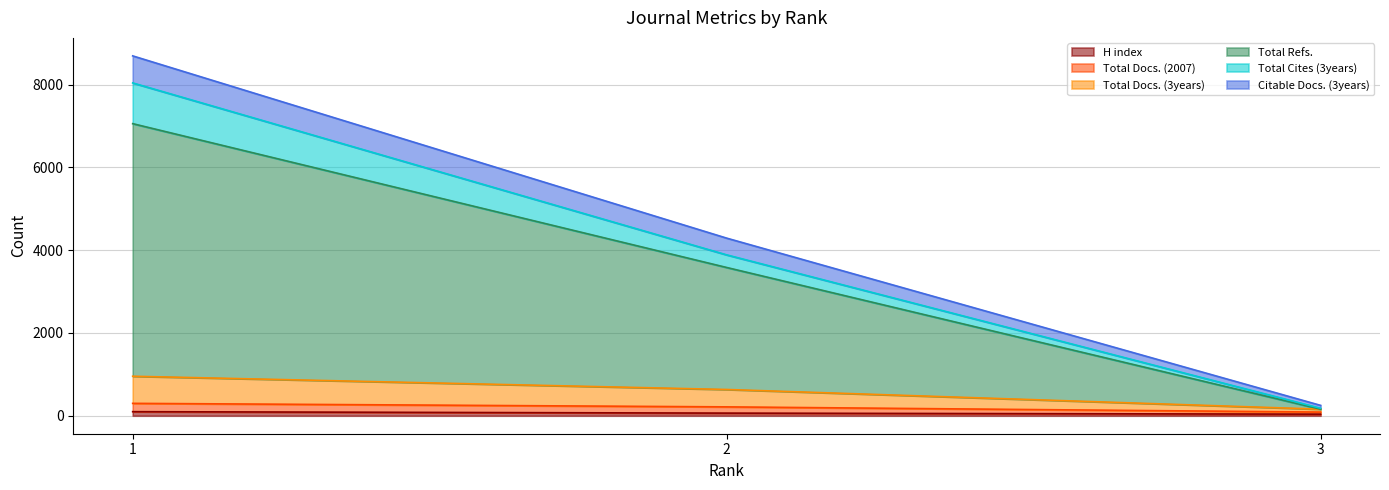

What are all the series names shown in the legend?

H index, Total Docs. (2007), Total Docs. (3years), Total Refs., Total Cites (3years), Citable Docs. (3years)